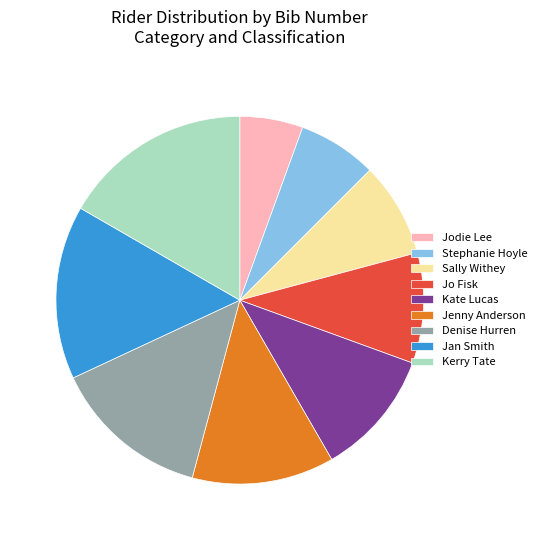

Approximately how many times larger is the value at Stephanie Hoyle compared to Kate Lucas?

0.6